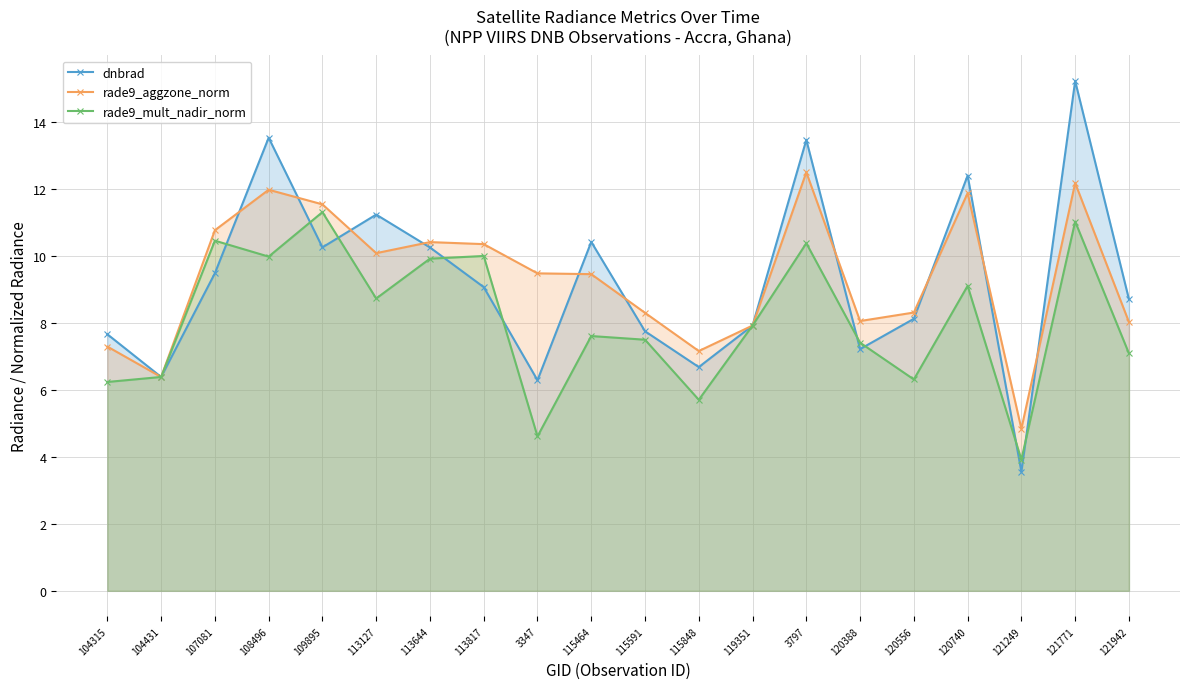

At 107081, list the series in order from smallest to largest.

dnbrad, rade9_mult_nadir_norm, rade9_aggzone_norm